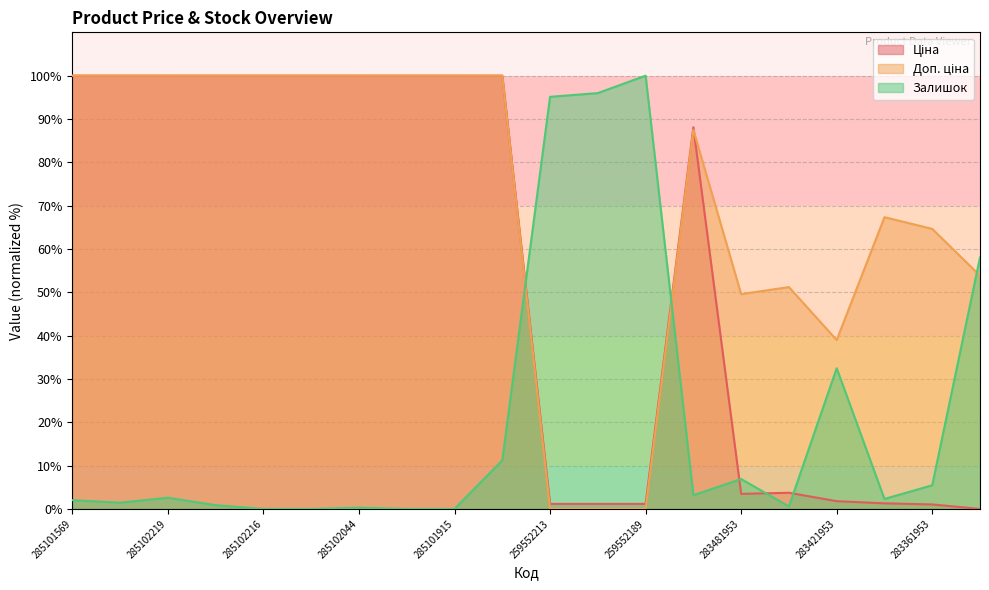

How many data points in Залишок are above 2?

12